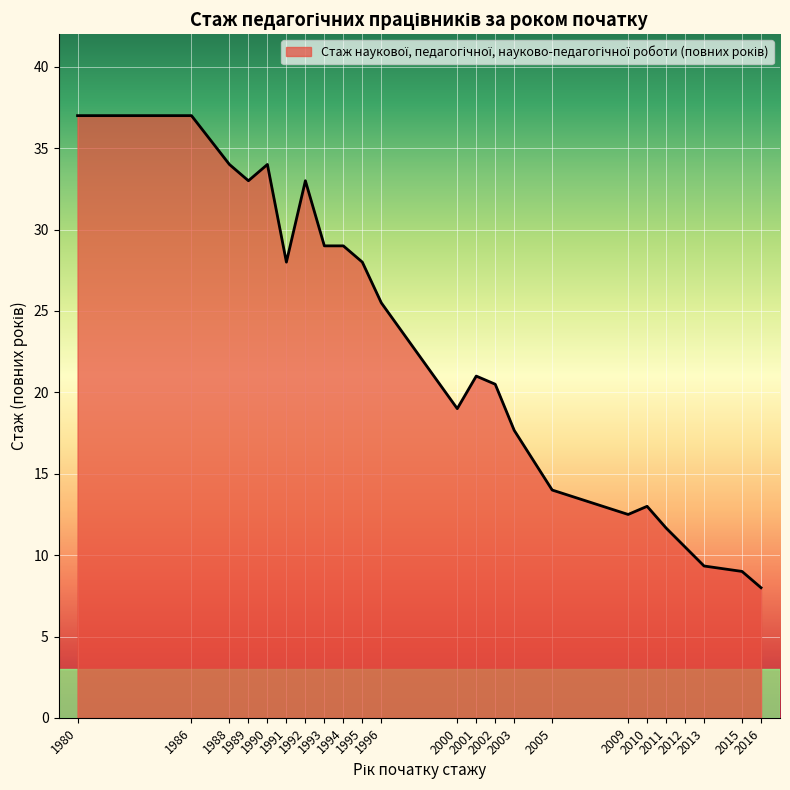

How many lines are shown in the chart?

1